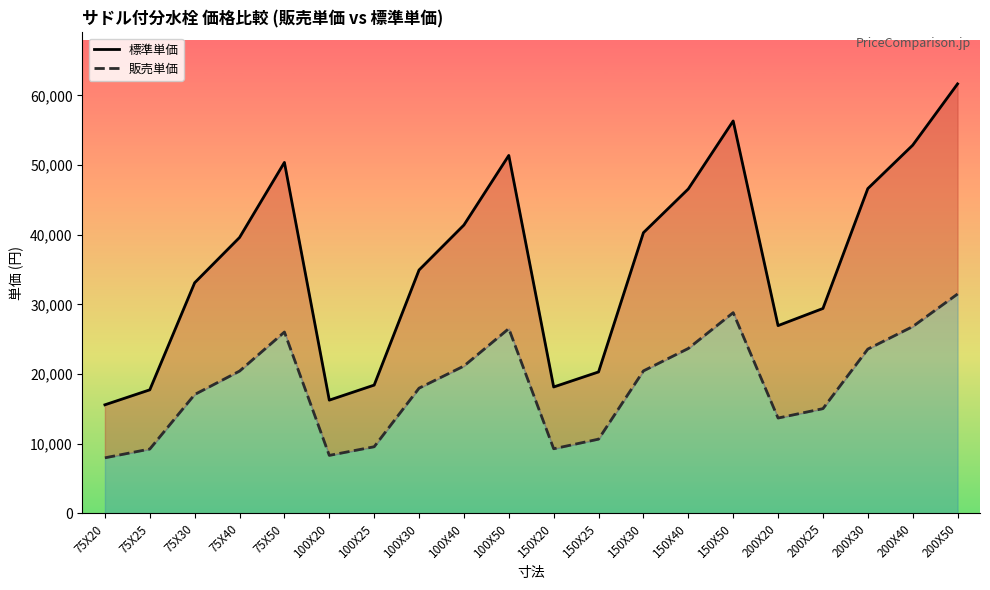

What is the spread (max minus min) of values at 100X25?

8850